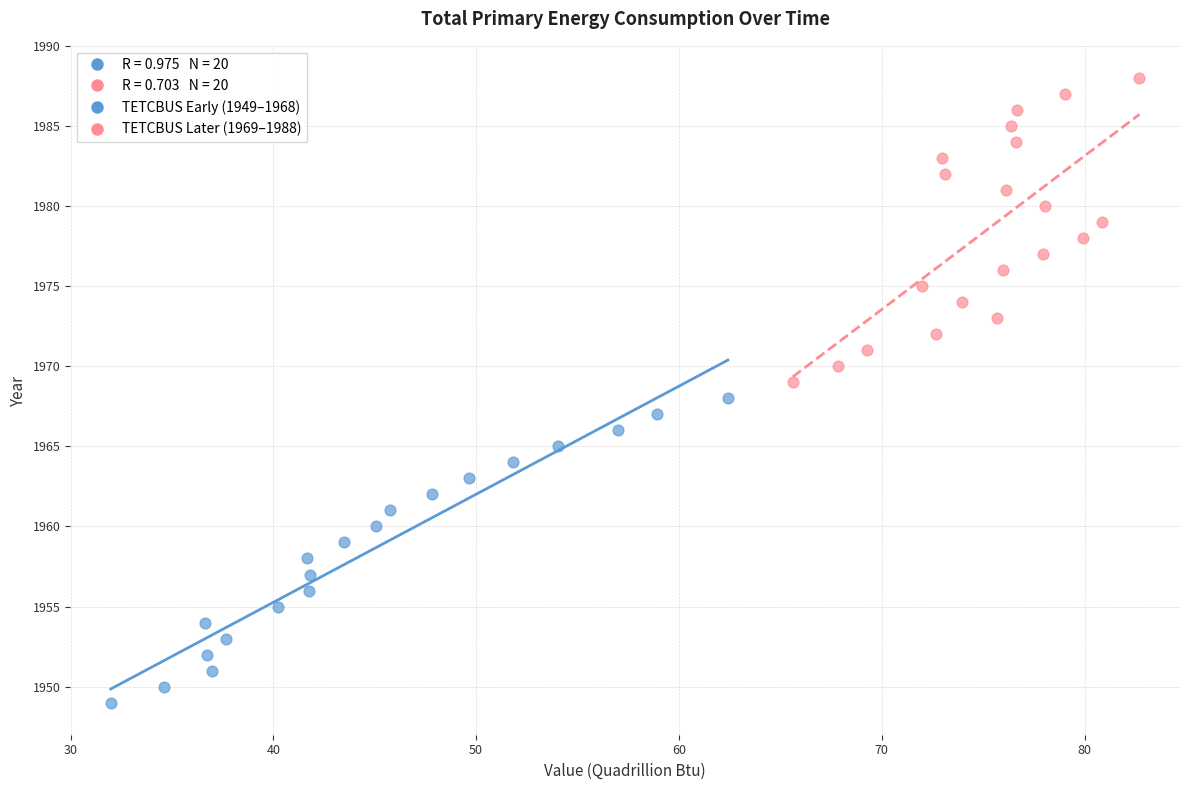

Which series reaches the minimum Y coordinate?

TETCBUS Early (1949–1968)